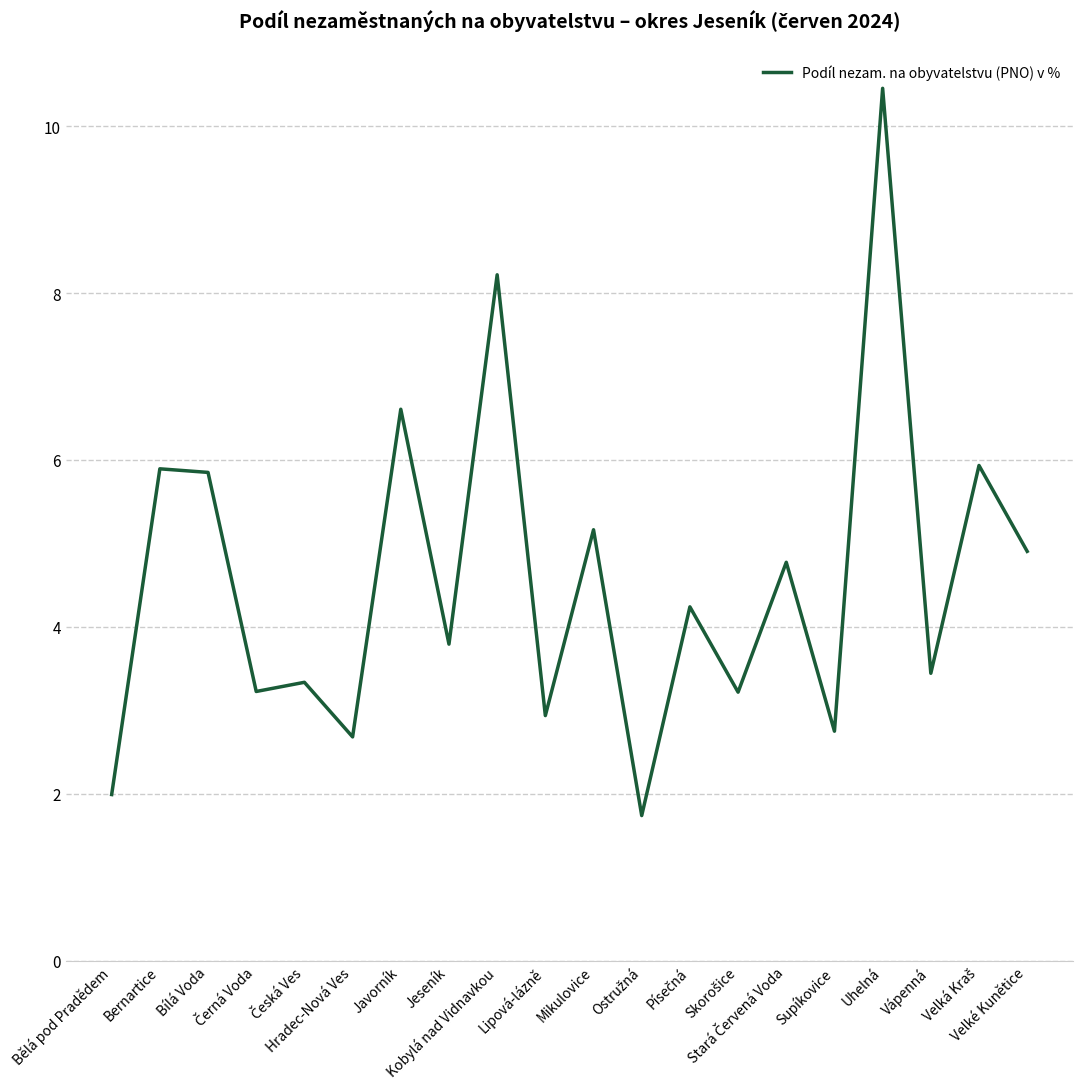

What position from the right is Mikulovice?

10